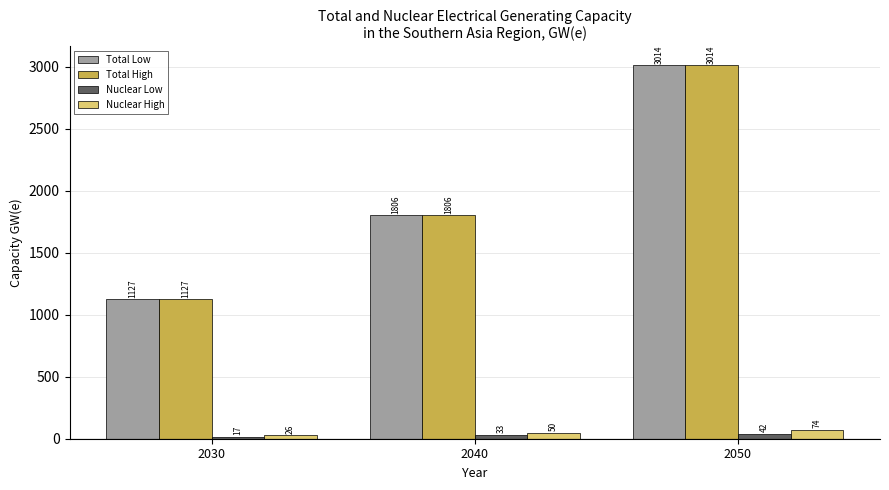

Are the bars horizontal?

No